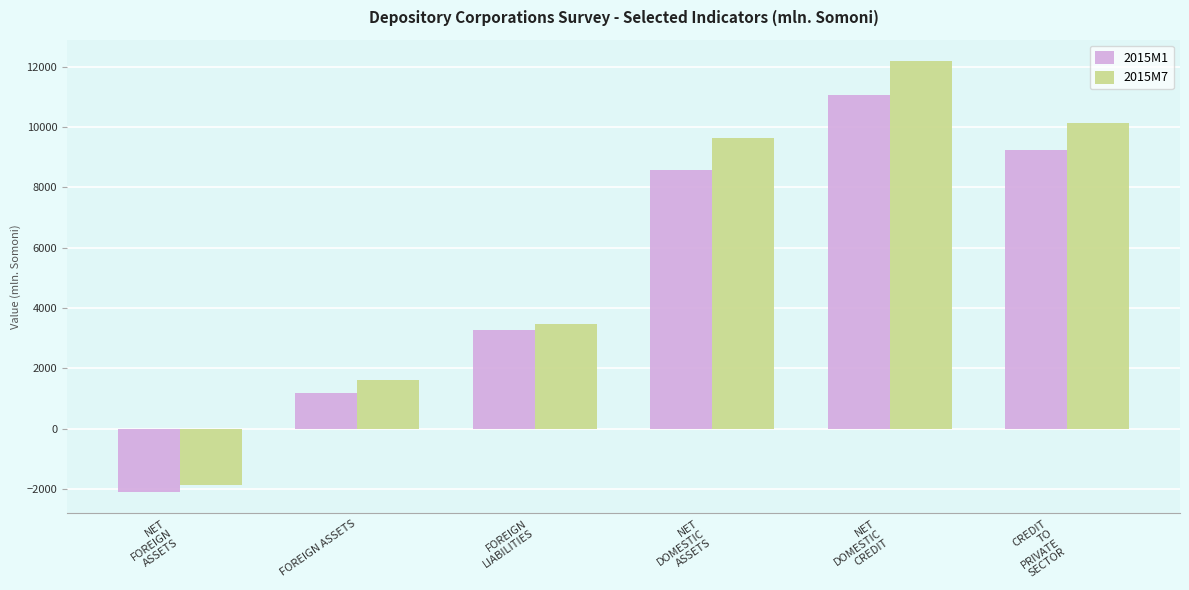

Which series has the largest total across all categories?

2015M7